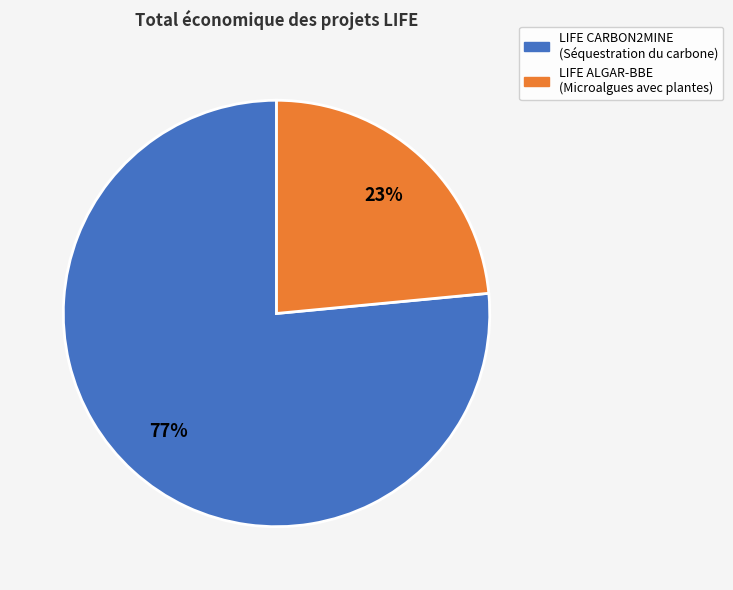

Rank the categories by value from lowest to highest.

LIFE ALGAR-BBE (Microalgues avec plantes), LIFE CARBON2MINE (Séquestration du carbone)